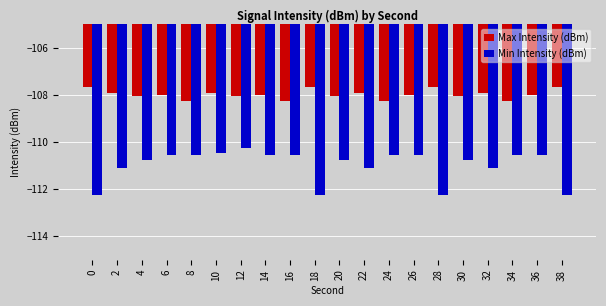

Which series has the largest total across all categories?

Max Intensity (dBm)